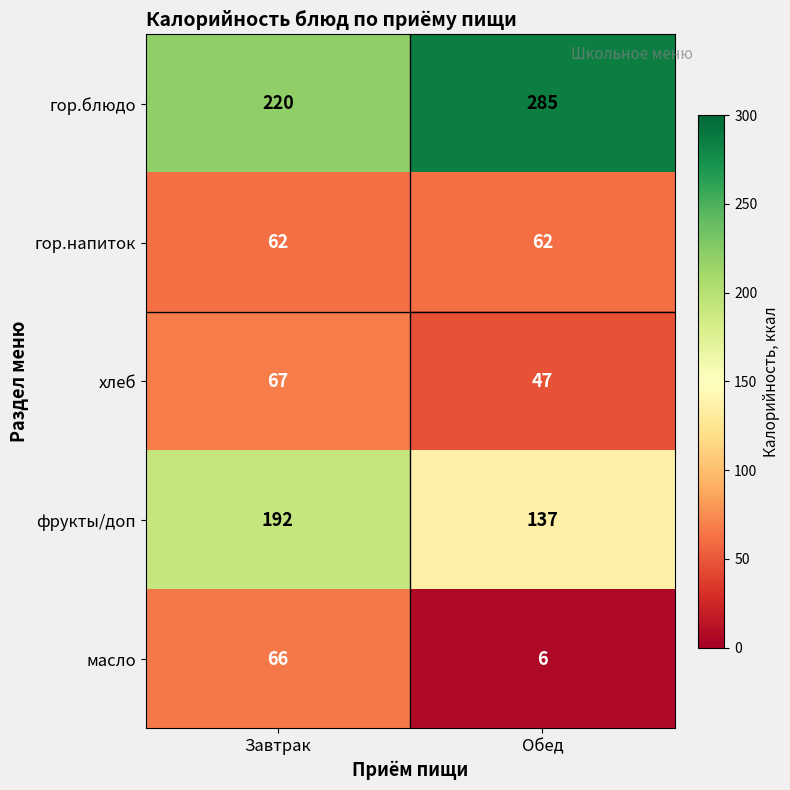

The value of гор.напиток at Обед is 62. True or false?

True